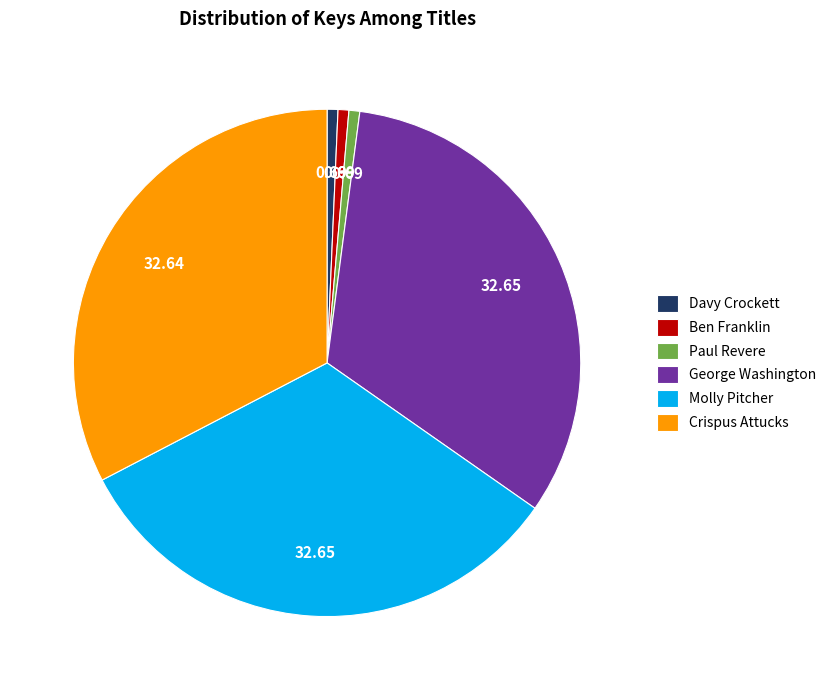

Does Davy Crockett account for over 50% of the chart?

No